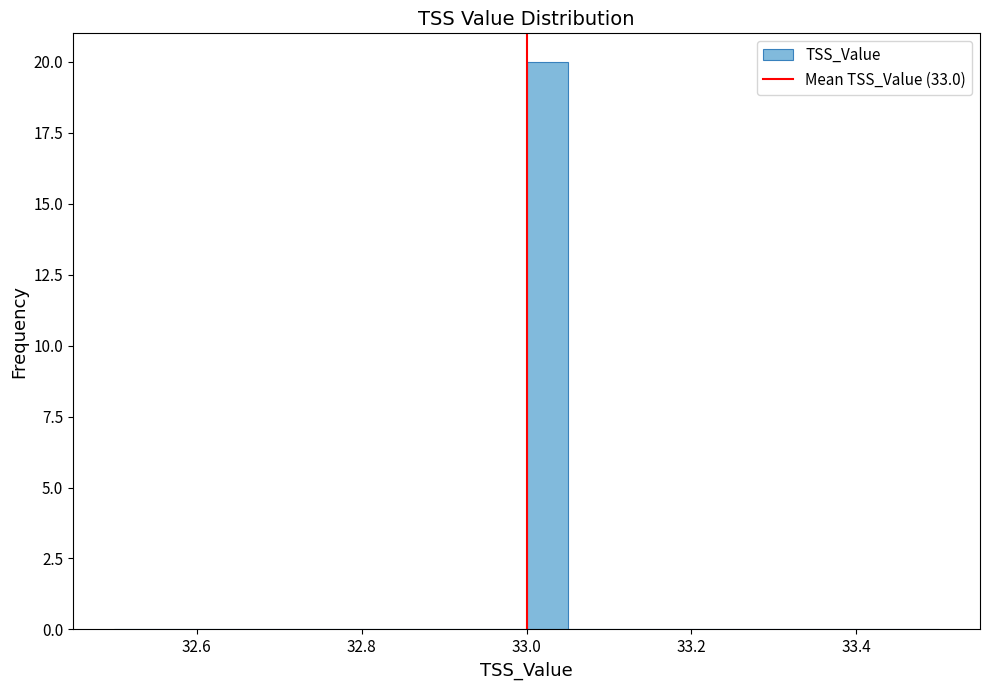

Around what value on the x-axis is the tallest bar? Give the approximate position of its centre, as read against the axis.

33.02